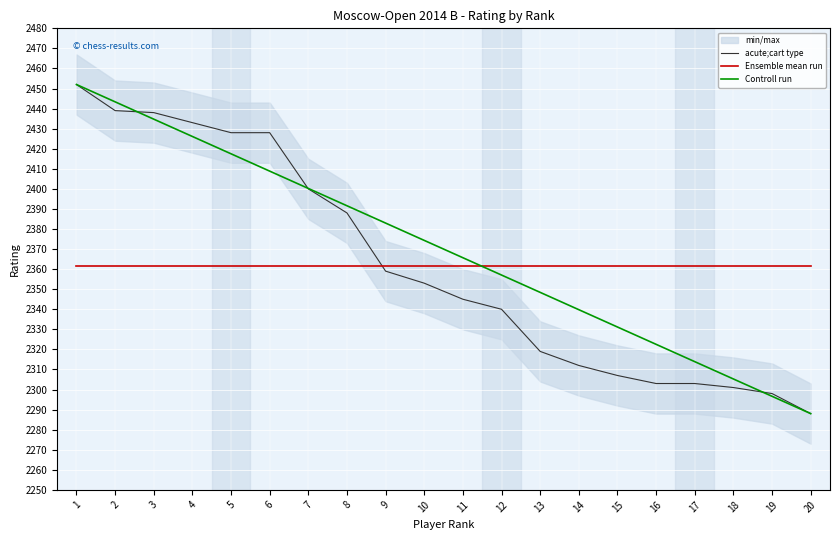

Reading right to left, list all the values displayed in this chart.

acute;cart type: 2288.0	2298.0	2301.0	2303.0	2303.0	2307.0	2312.0	2319.0	2340.0	2345.0	2353.0	2359.0	2388.0	2400.0	2428.0	2428.0	2433.0	2438.0	2439.0	2452.0
Ensemble mean run: 2361.7	2361.7	2361.7	2361.7	2361.7	2361.7	2361.7	2361.7	2361.7	2361.7	2361.7	2361.7	2361.7	2361.7	2361.7	2361.7	2361.7	2361.7	2361.7	2361.7
Controll run: 2288.0	2296.6	2305.3	2313.9	2322.5	2331.2	2339.8	2348.4	2357.1	2365.7	2374.3	2382.9	2391.6	2400.2	2408.8	2417.5	2426.1	2434.7	2443.4	2452.0